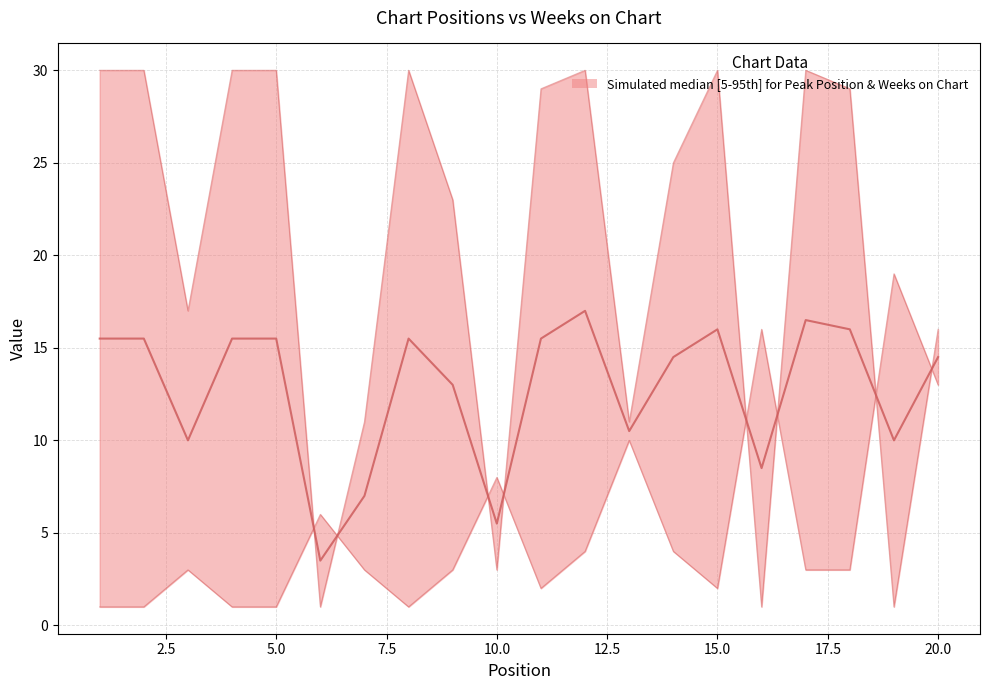

The Peak Position series shows 0.8 at 15.0. True or false?

False